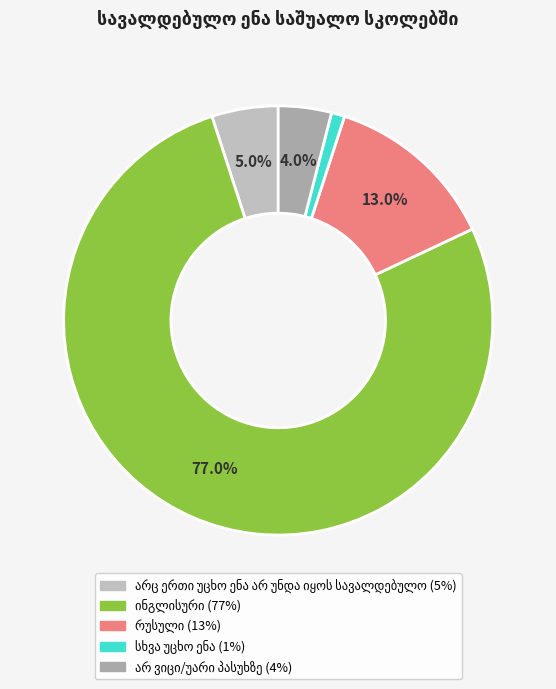

What percentage is the არ ვიცი/უარი პასუხზე slice, to the nearest percent?

4%